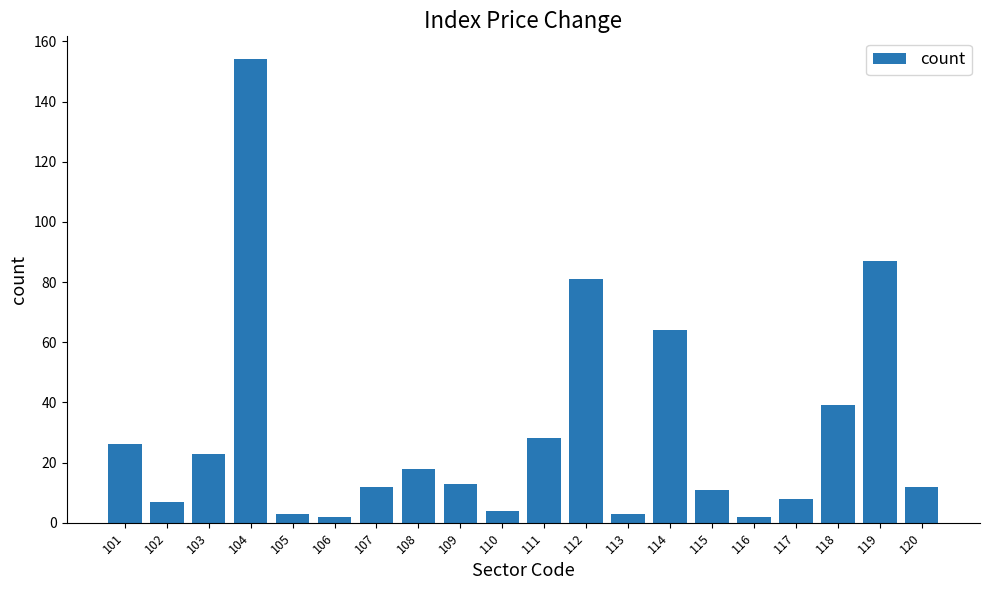

Between 112 and 118, which is larger?

112